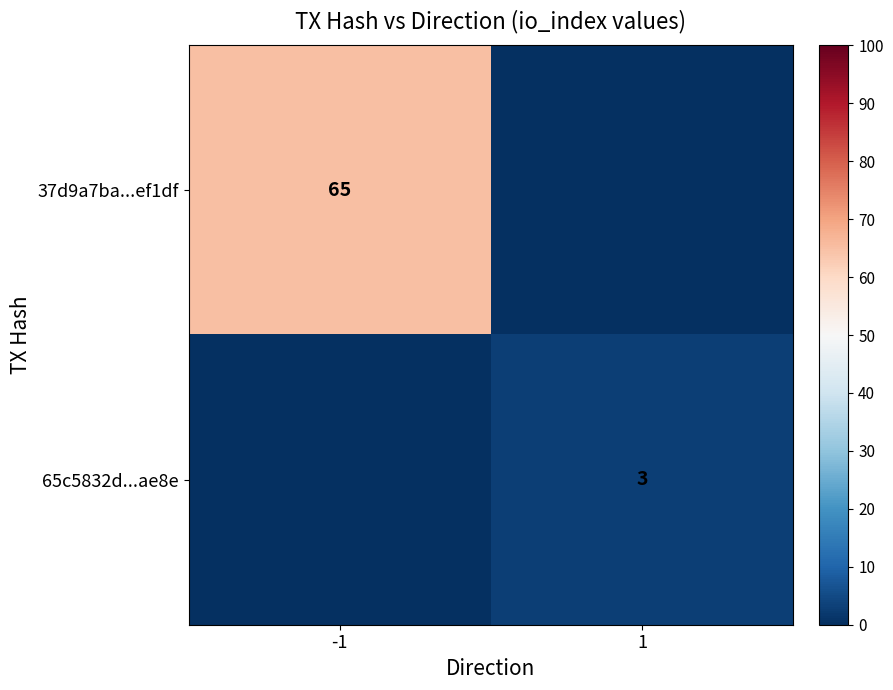

True or false: 37d9a7ba...ef1df has a value of 89 at -1.

False